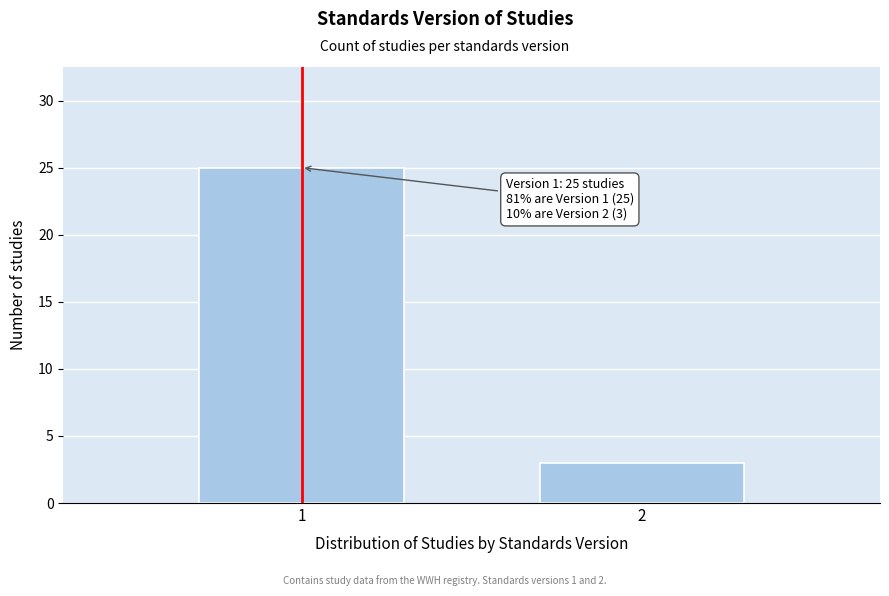

Reading left to right, extract all data points from this chart.

25	3